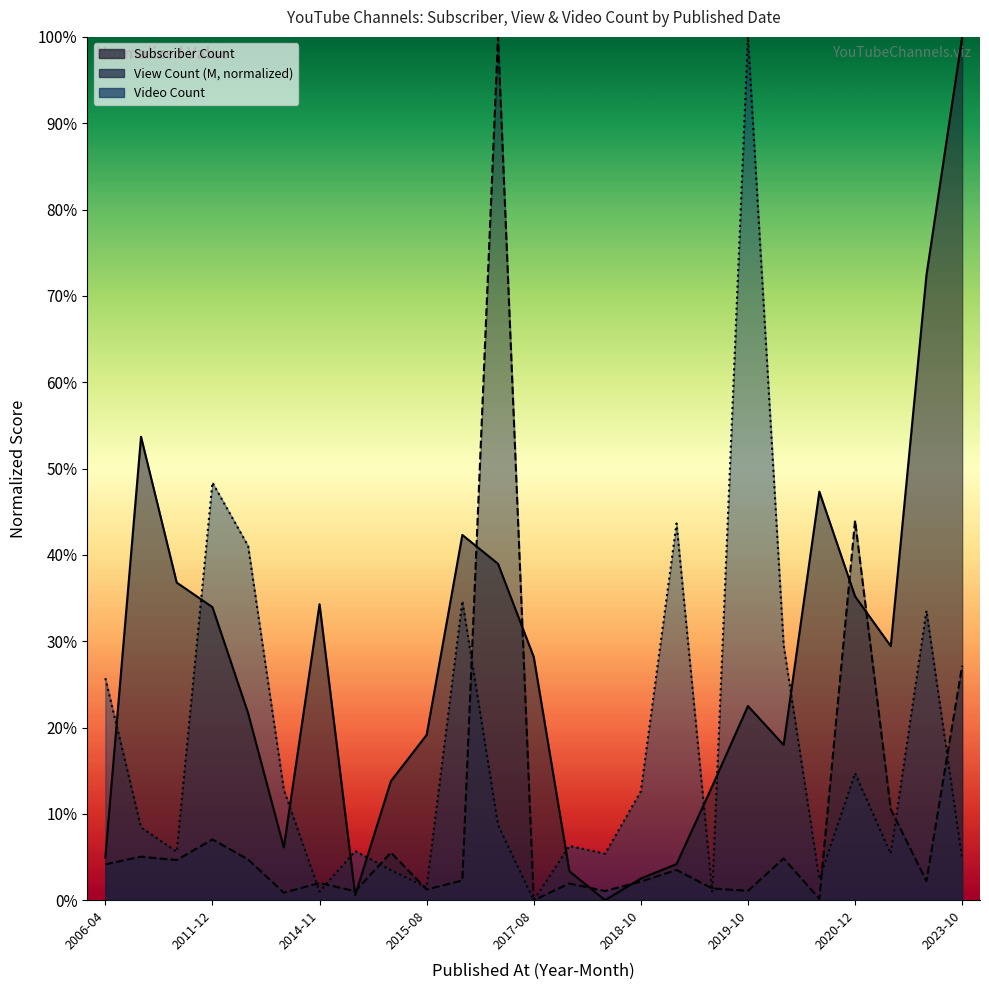

After their last crossing, which series has the higher values: View Count (M) or Video Count?

View Count (M)